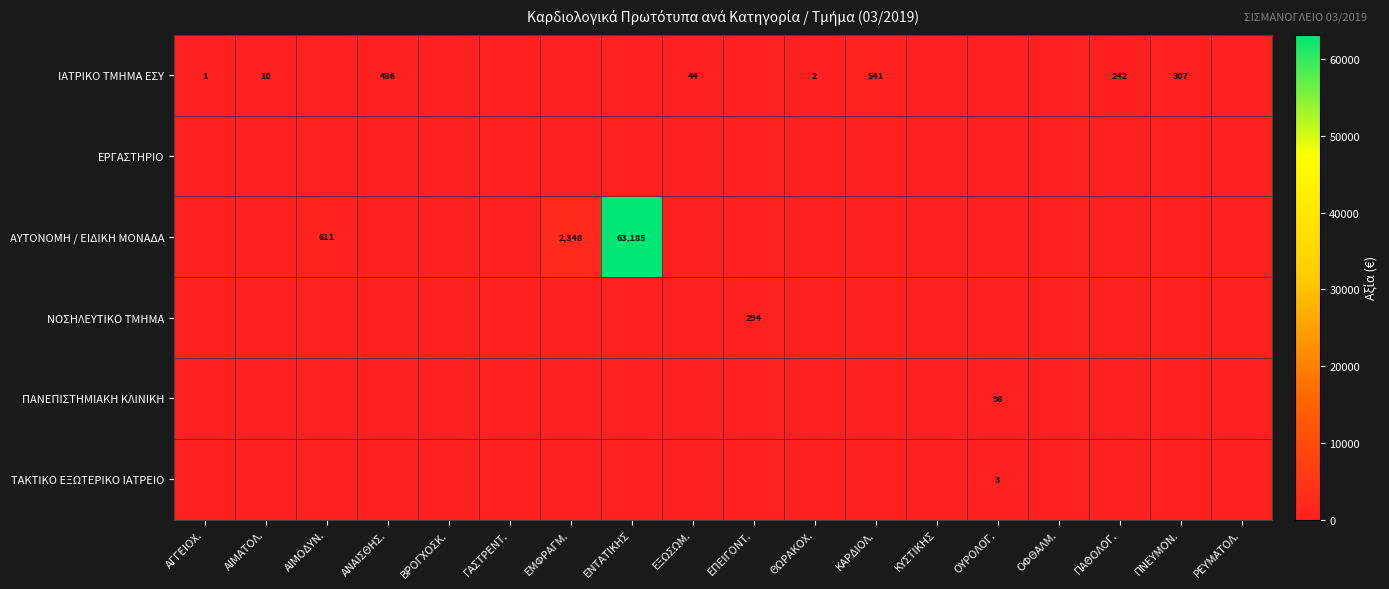

How many series are shown in this chart?

6